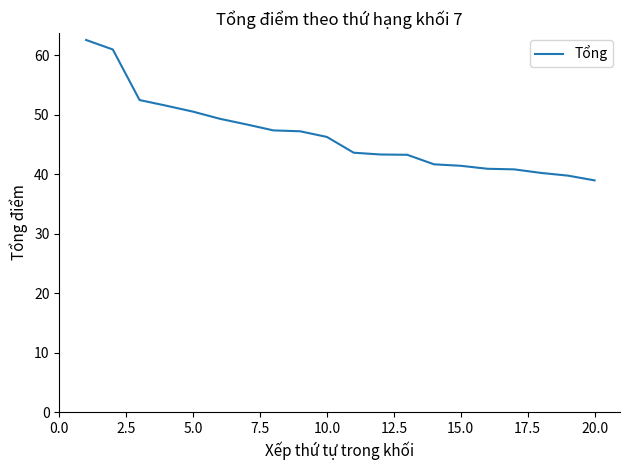

What is the smallest value displayed?

39.0